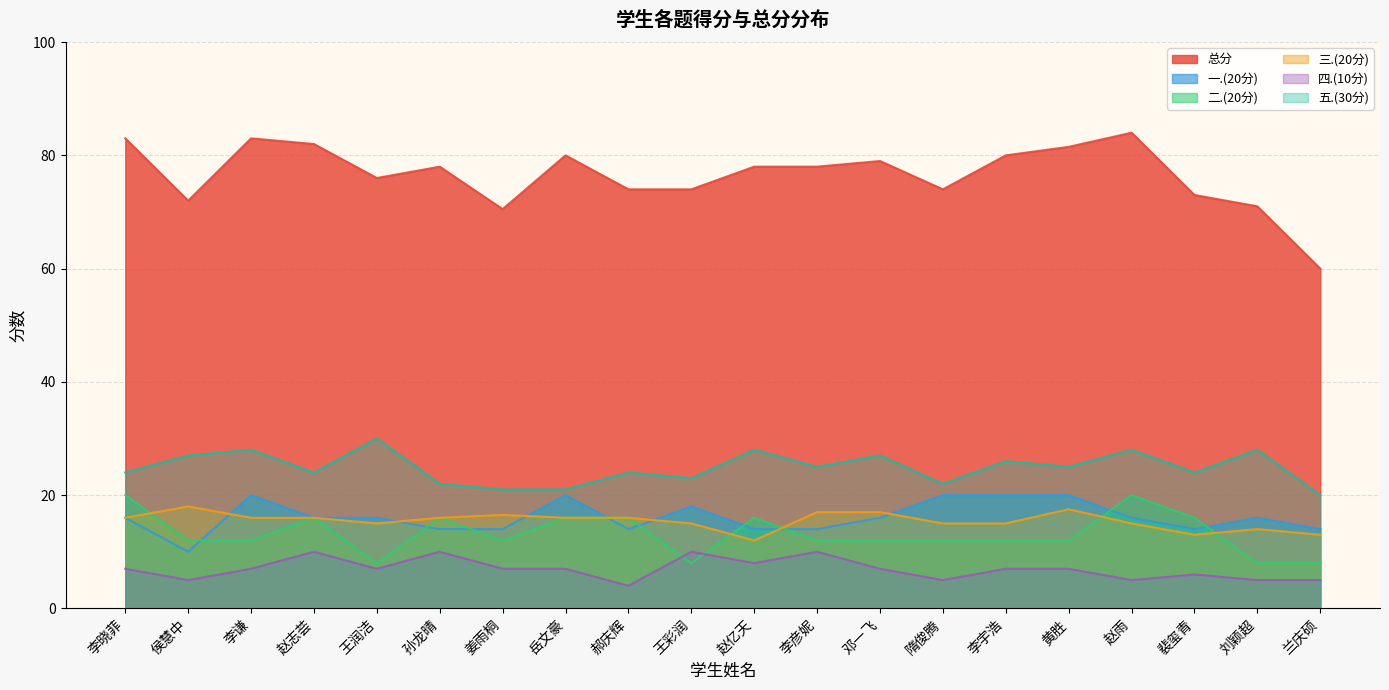

True or false: 五.(30分) has more than 0 points higher than both neighbors.

True